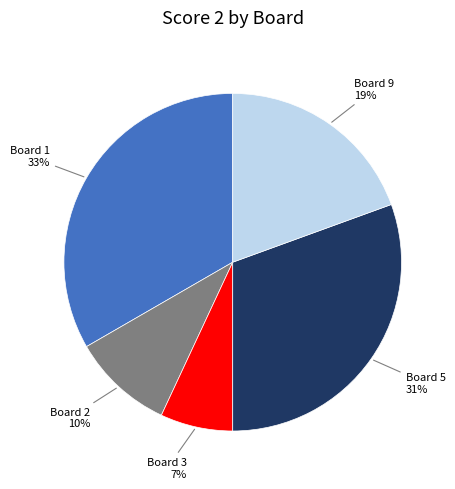

Is there any slice that represents more than half of the pie?

No